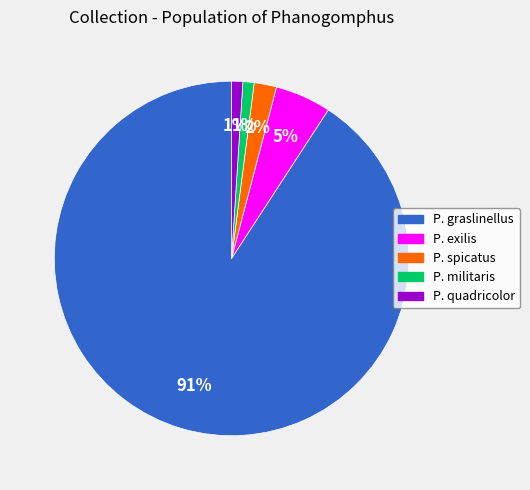

To the nearest percent, what percentage of the pie is P. graslinellus?

91%